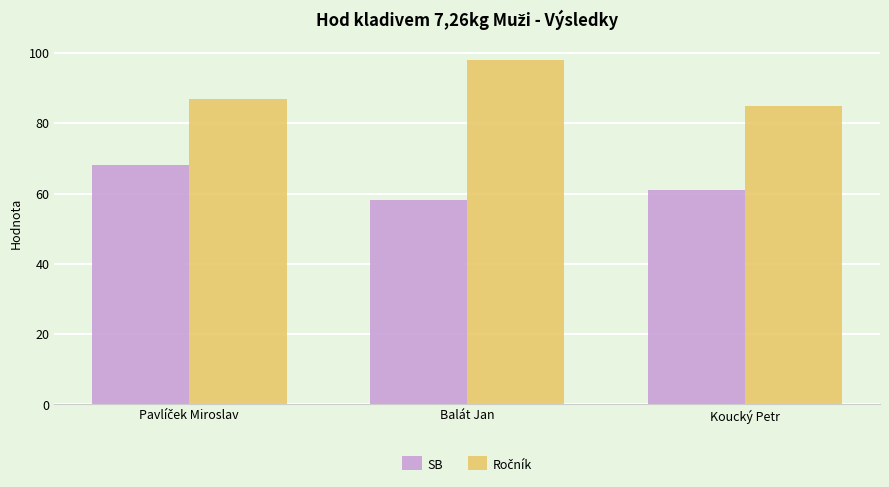

What is the greatest value displayed?

98.0